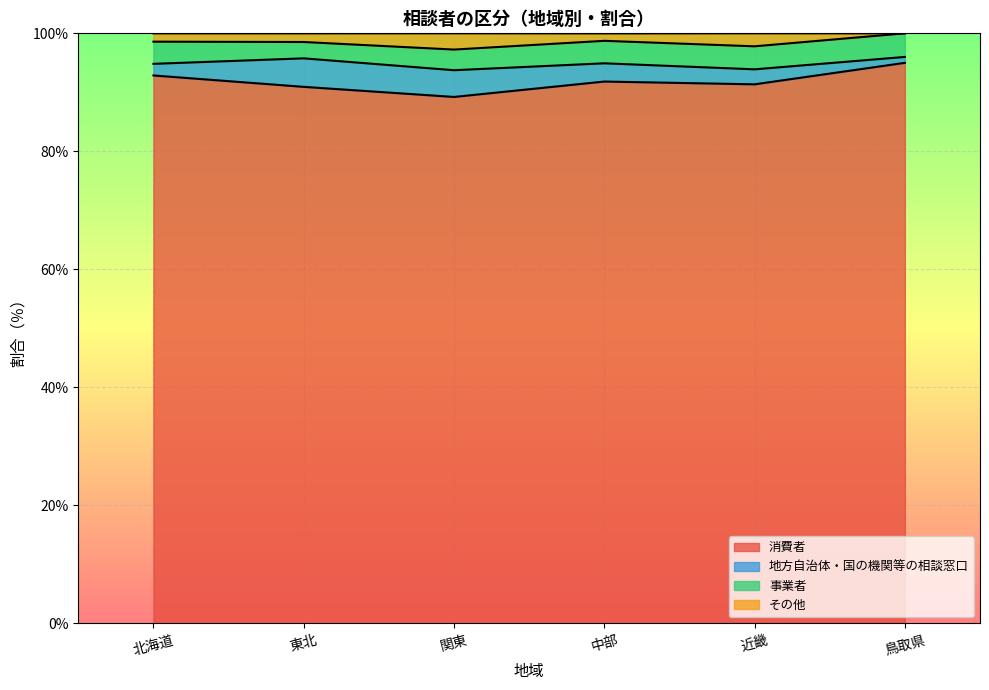

How many lines are shown in the chart?

4